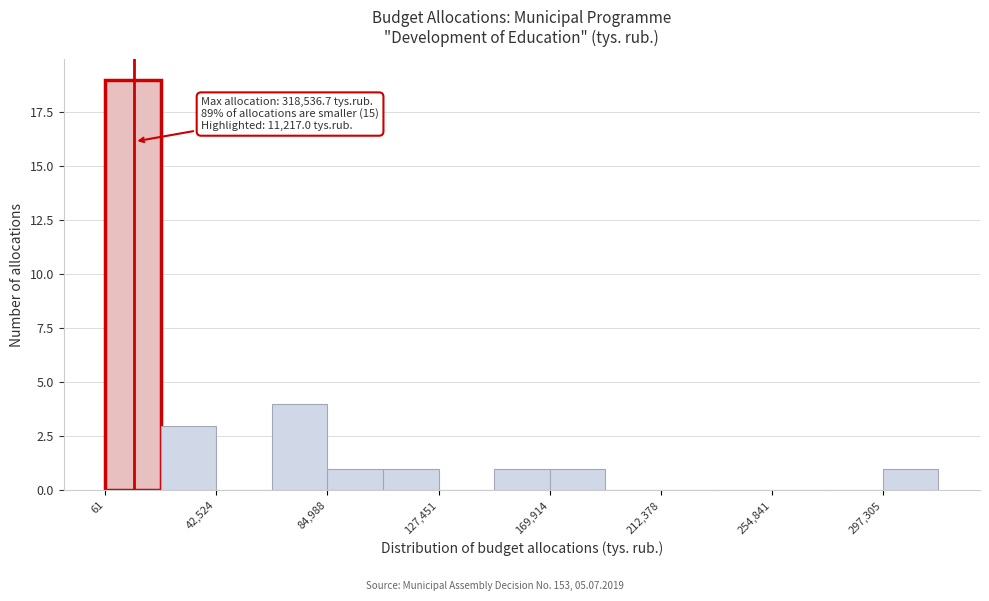

Which range on the x-axis has the tallest bar?

0 to 20000